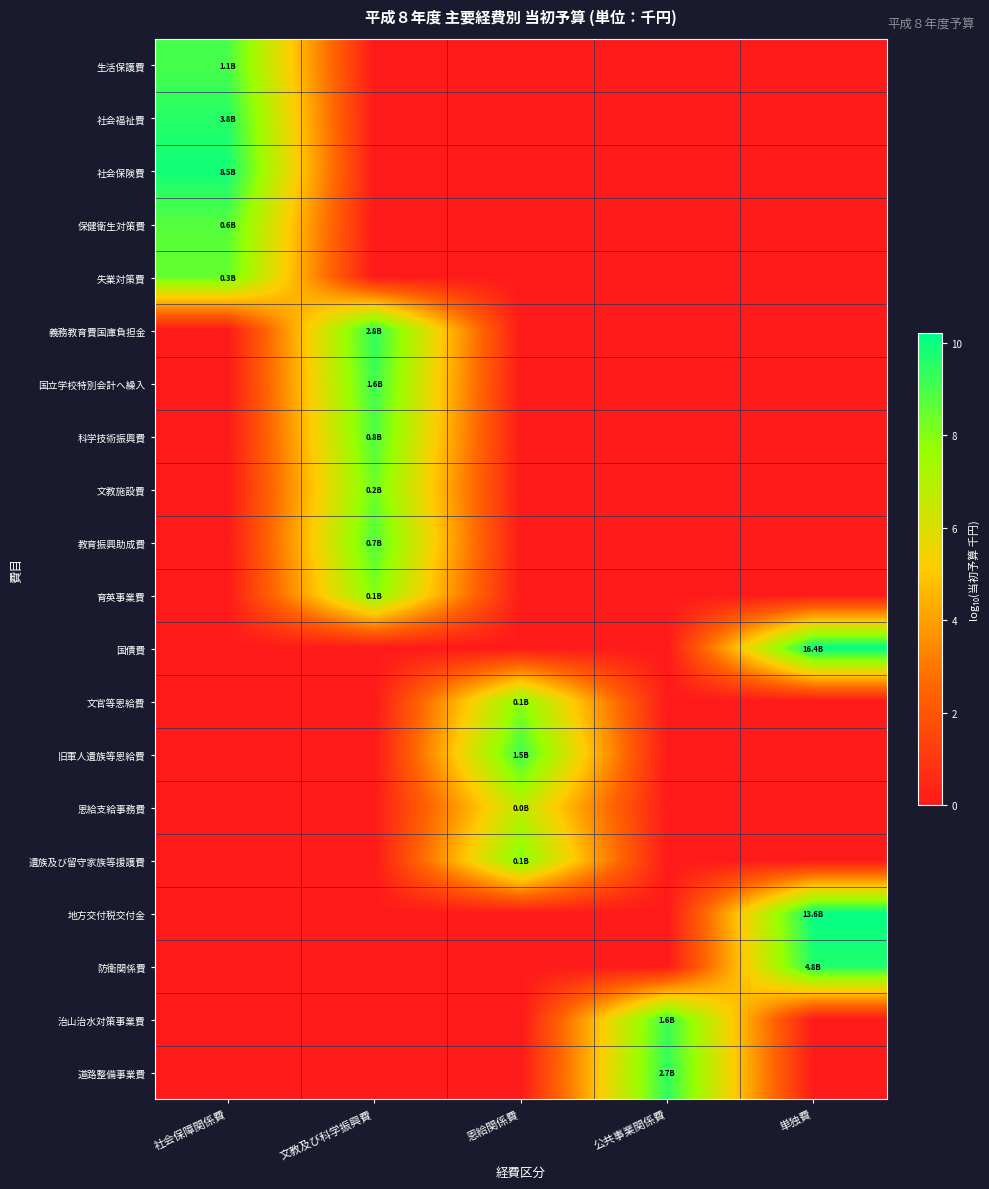

What is the spread (max minus min) of values at 公共事業関係費?

9.4